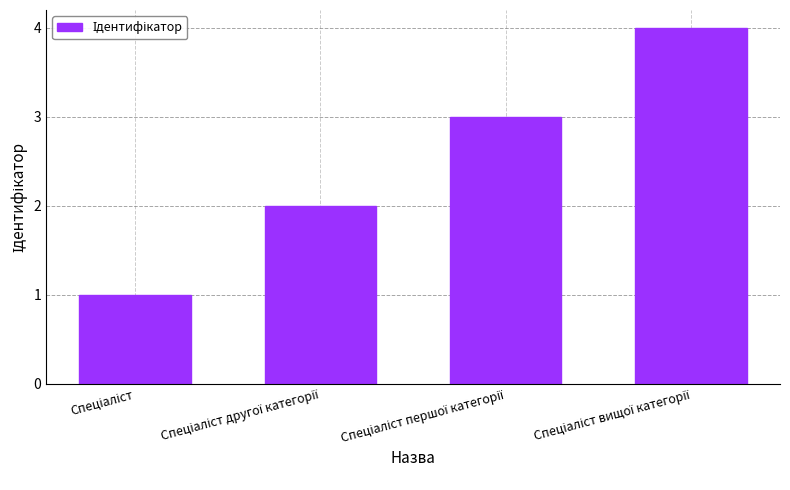

Does the chart contain any negative values?

No